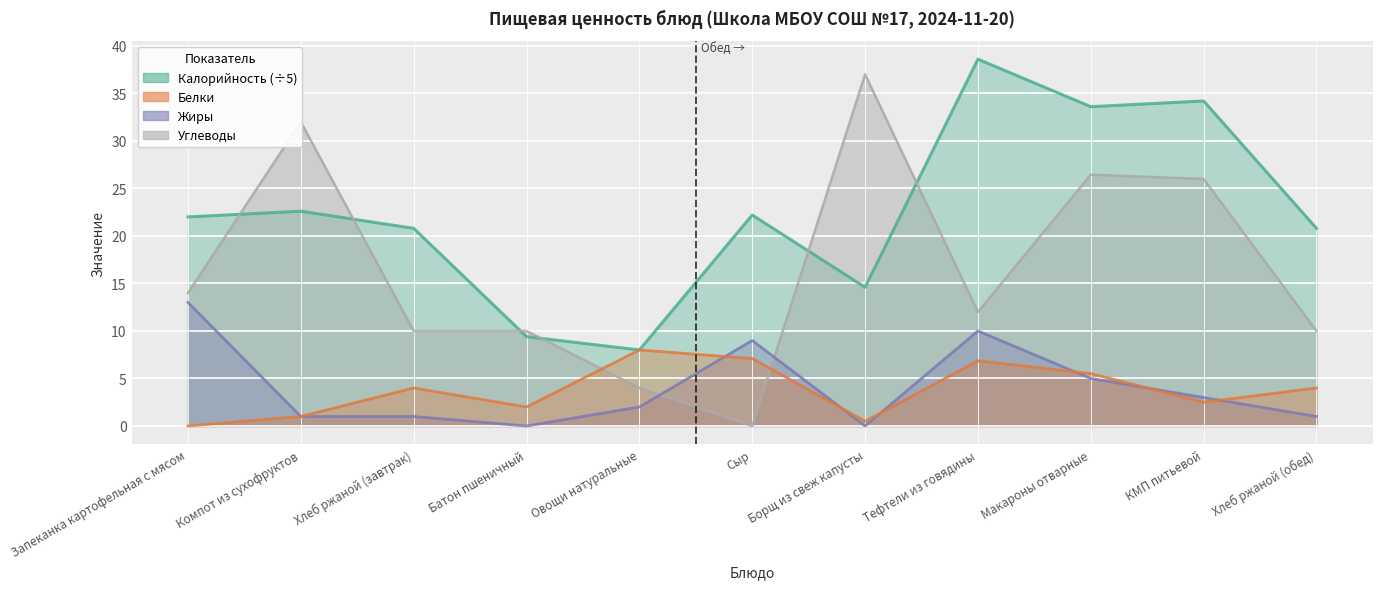

At which category does the chart reach its minimum across all series?

Запеканка картофельная с мясом